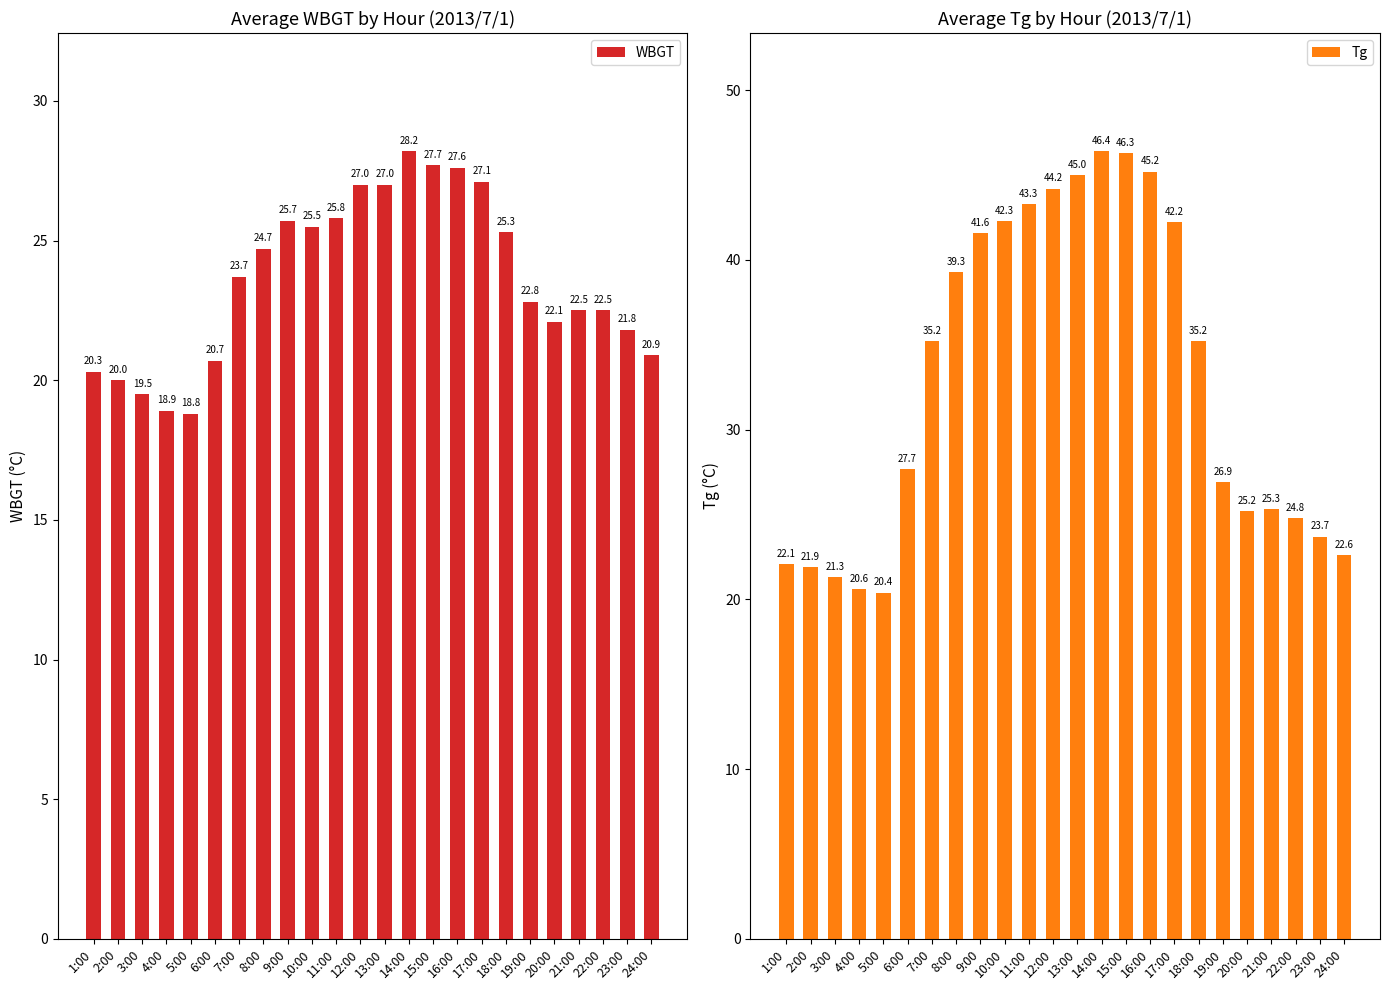

The Tg series shows 33.8 at 4:00. True or false?

False